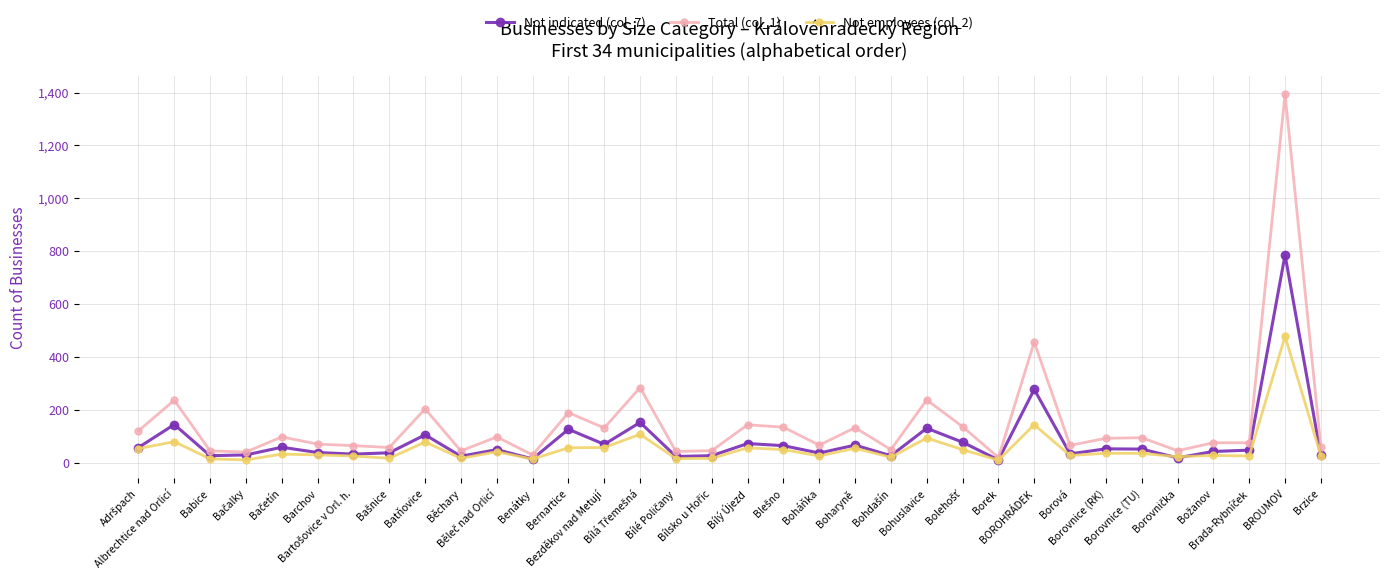

Which series changed the most between Babice and Bernartice?

Total (col_1)